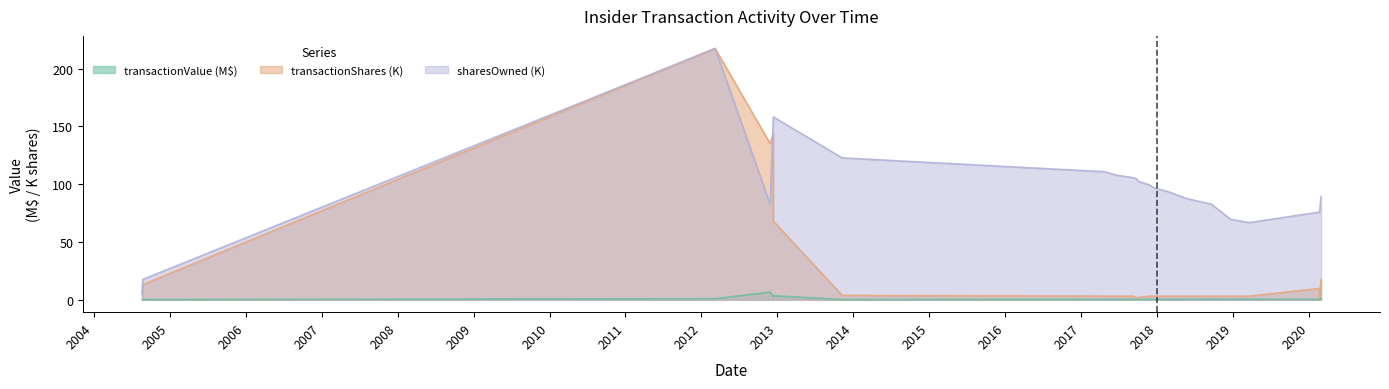

Which series has the largest total across all categories?

sharesOwnedFollowingTransaction